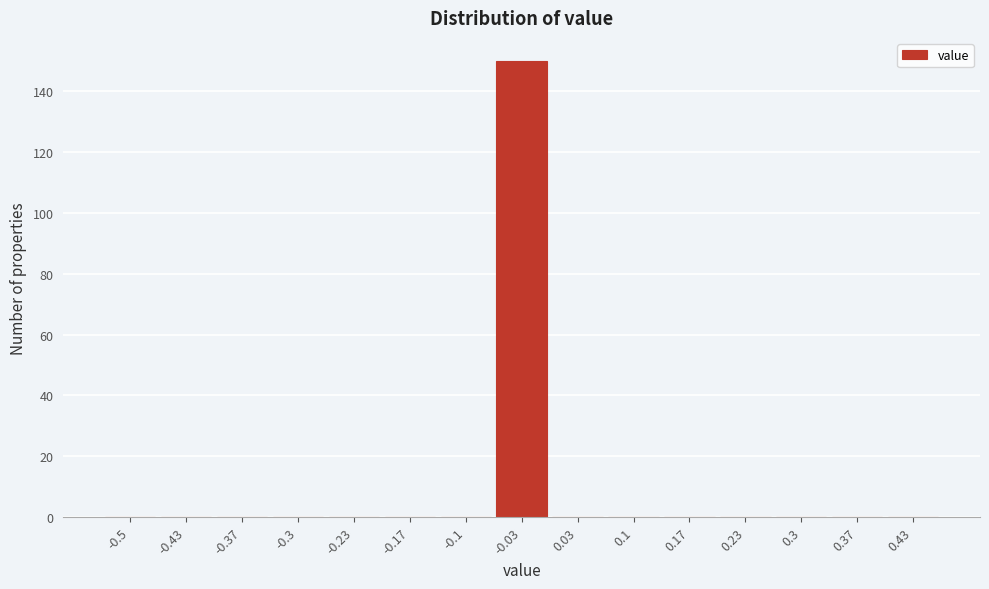

Reading left to right, transcribe all the data shown in this chart.

-0.5=0	-0.43=0	-0.37=0	-0.3=0	-0.23=0	-0.17=0	-0.1=0	-0.03=150	0.03=0	0.1=0	0.17=0	0.23=0	0.3=0	0.37=0	0.43=0